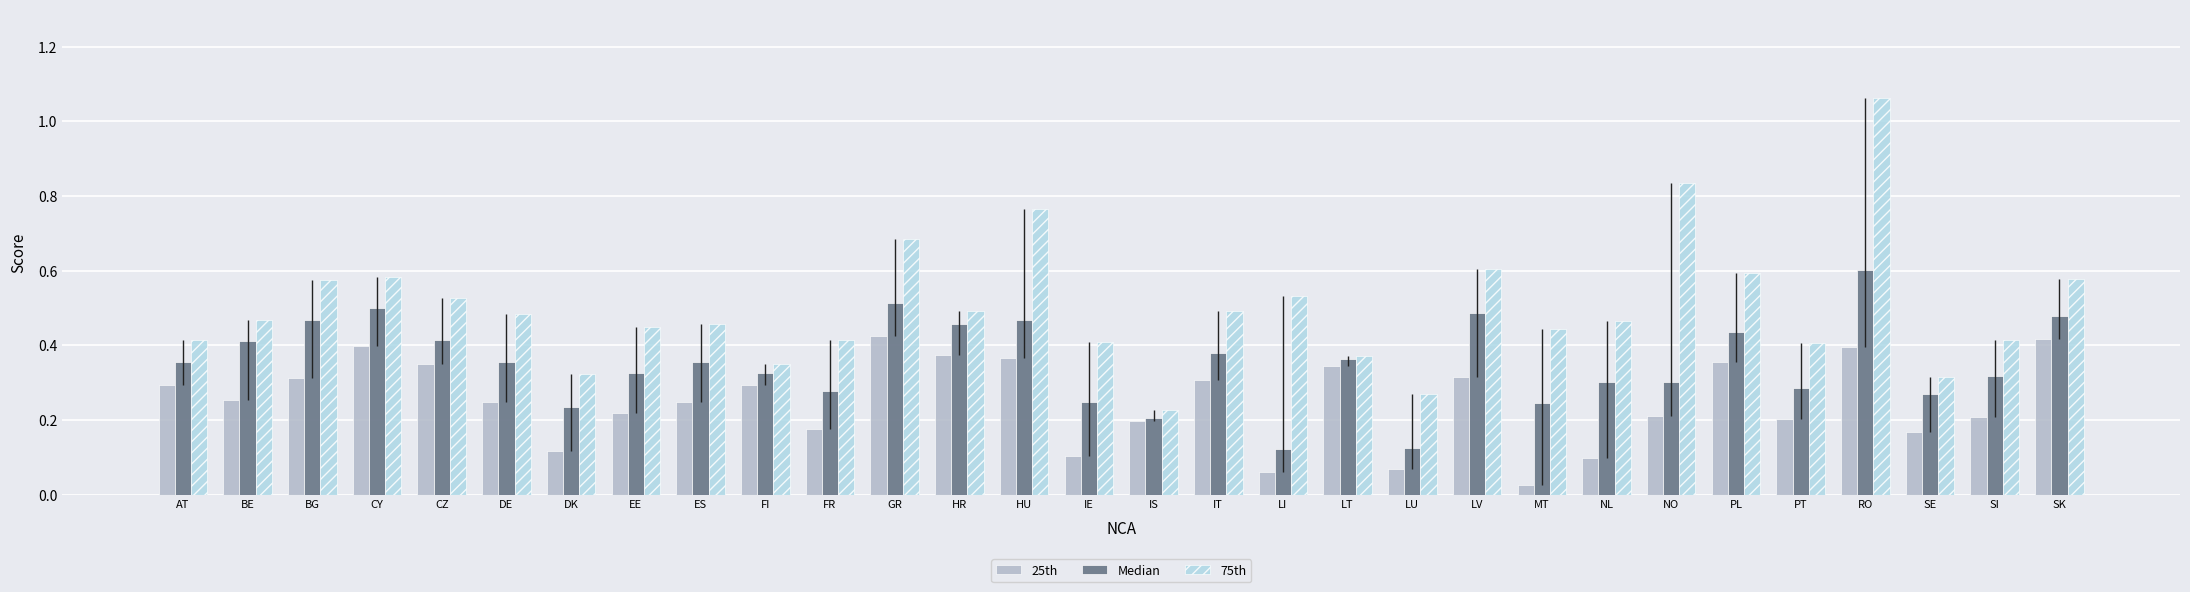

What is the total value across all series at HR?

1.3